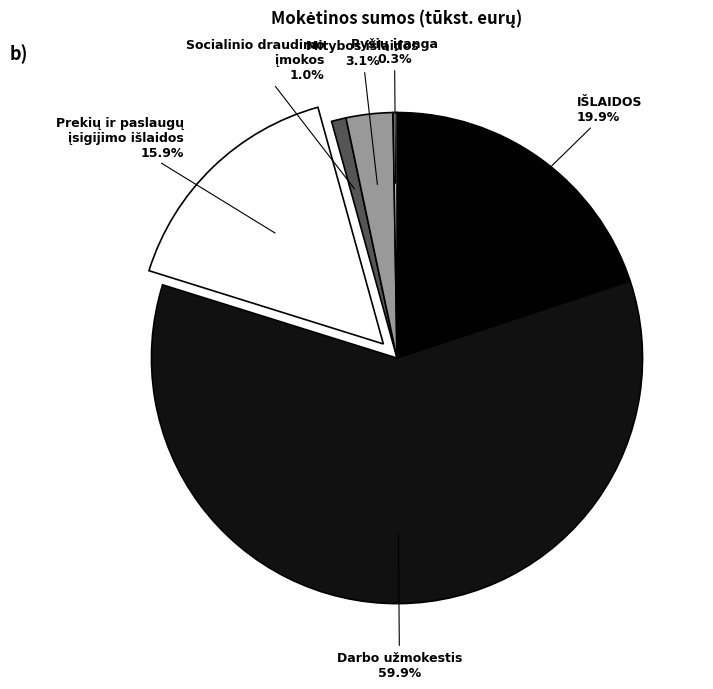

What portion of the pie excludes Socialinio draudimo įmokos?

99.0%